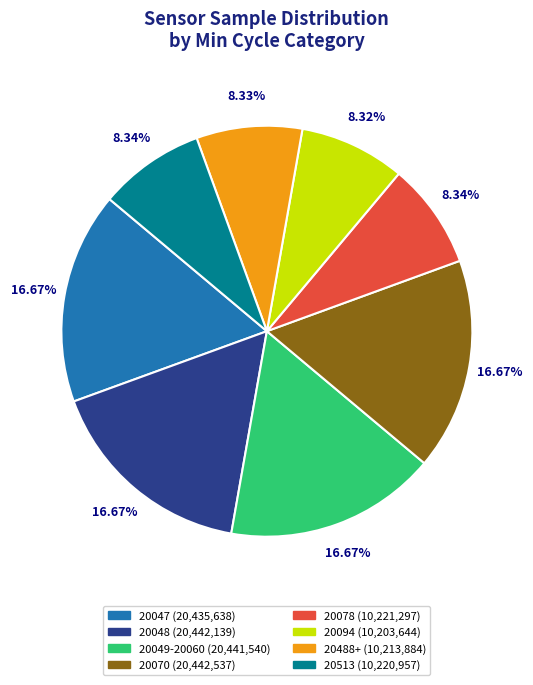

Is there a majority slice in this chart?

No